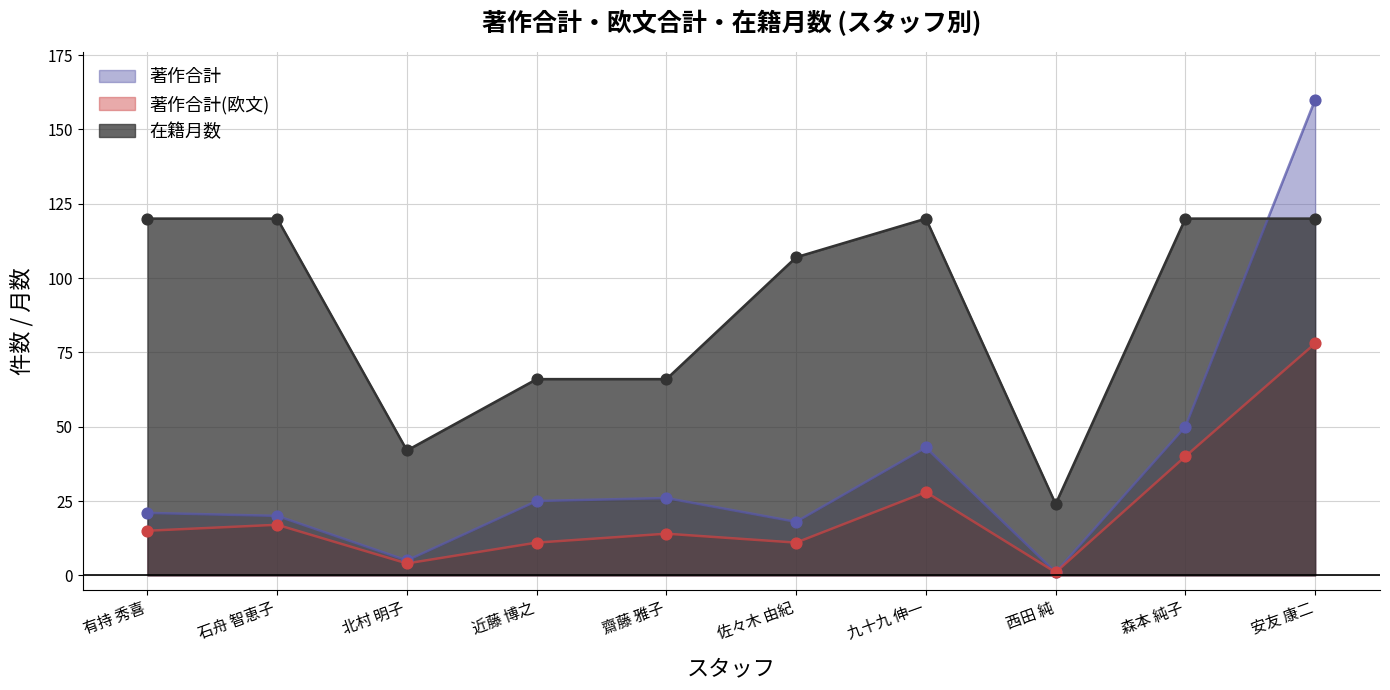

Which series has the widest spread of Y values?

著作合計